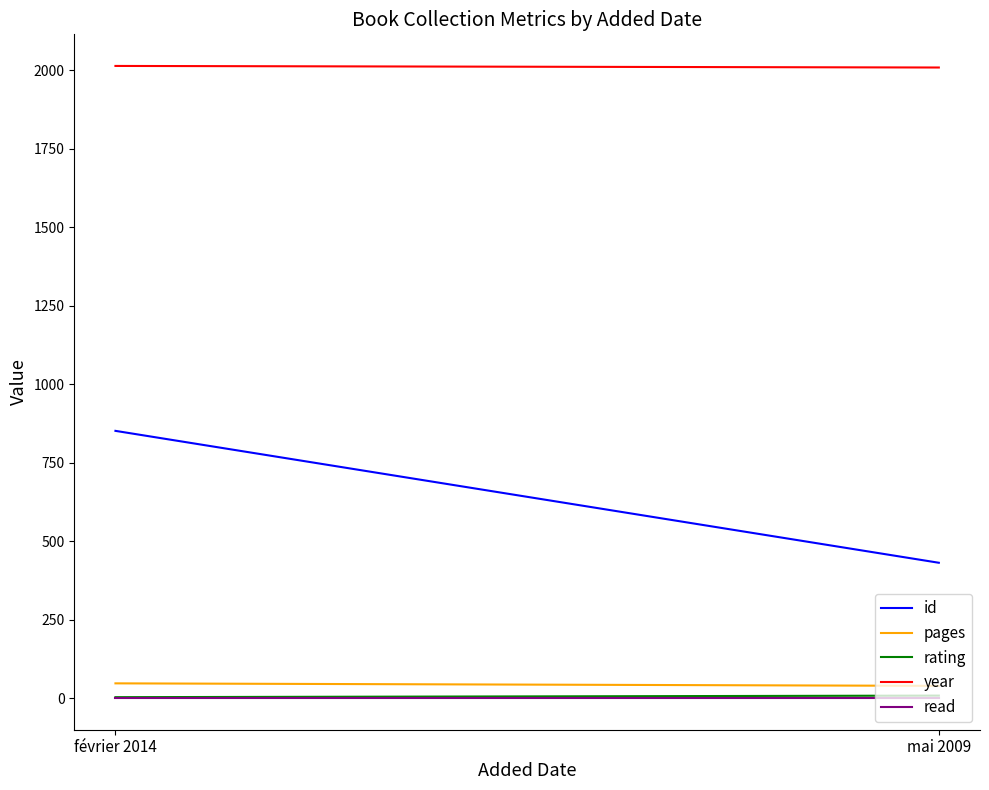

Which has a higher value, mai 2009 or février 2014?

février 2014